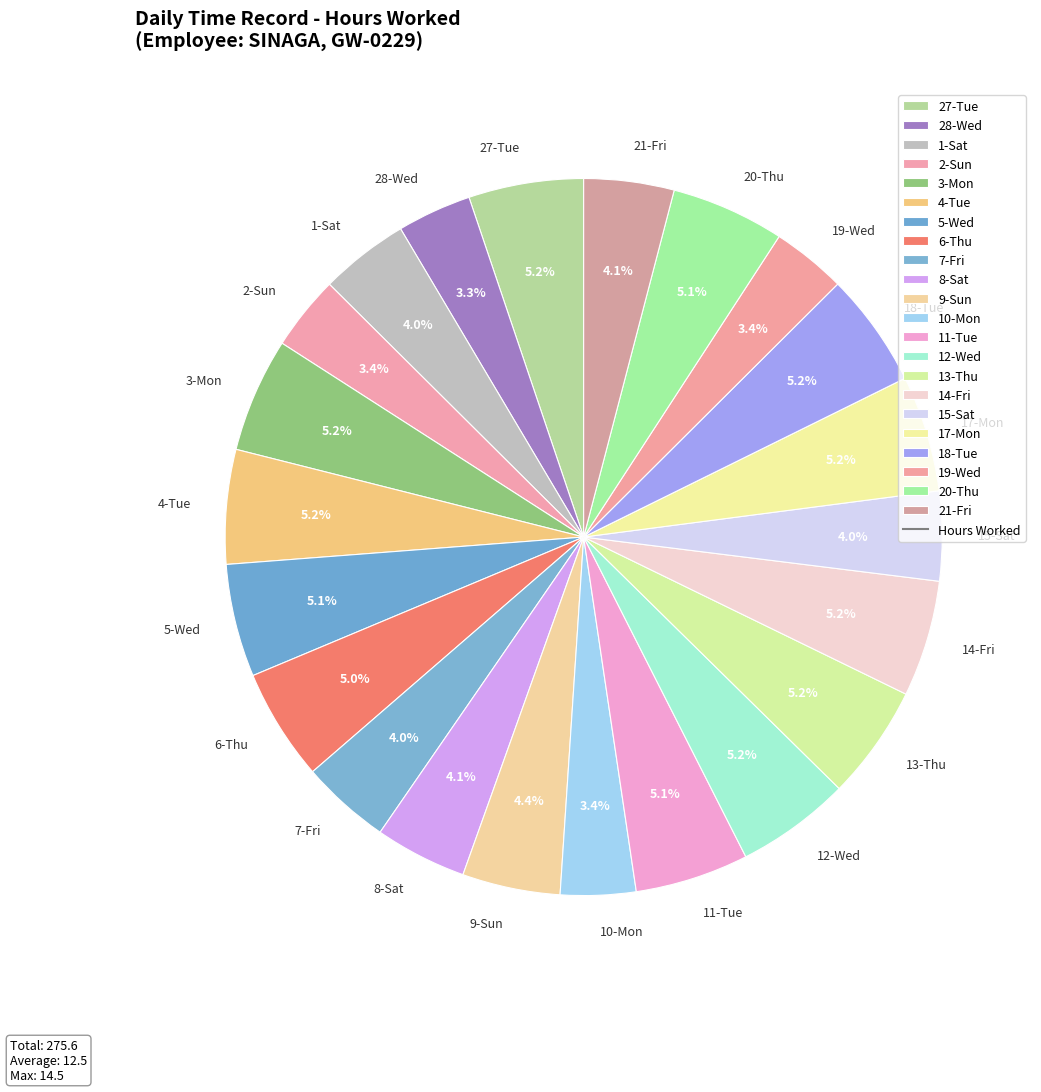

To the nearest percent, what is the difference between the largest and smallest slice percentages?

2%